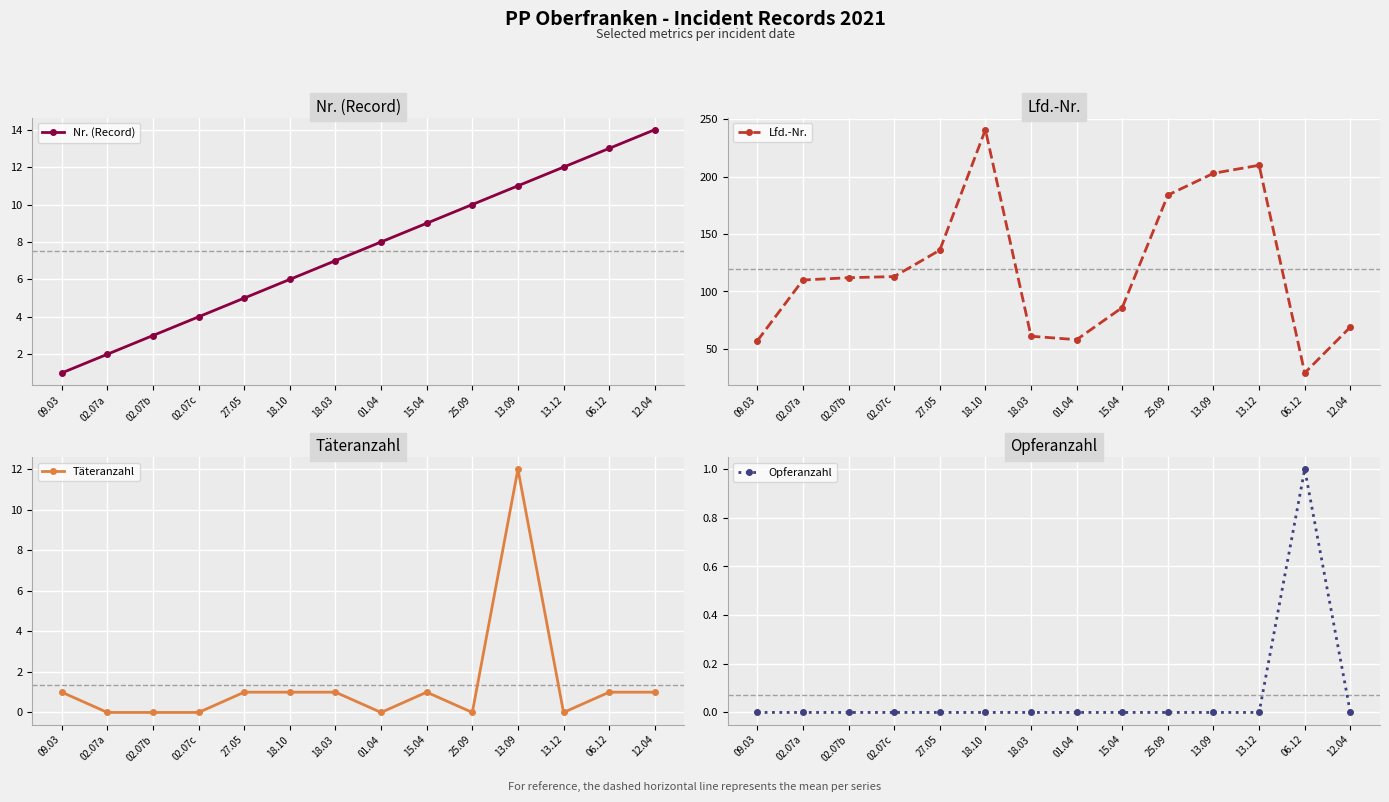

At which label is Täteranzahl closest to 6?

09.03